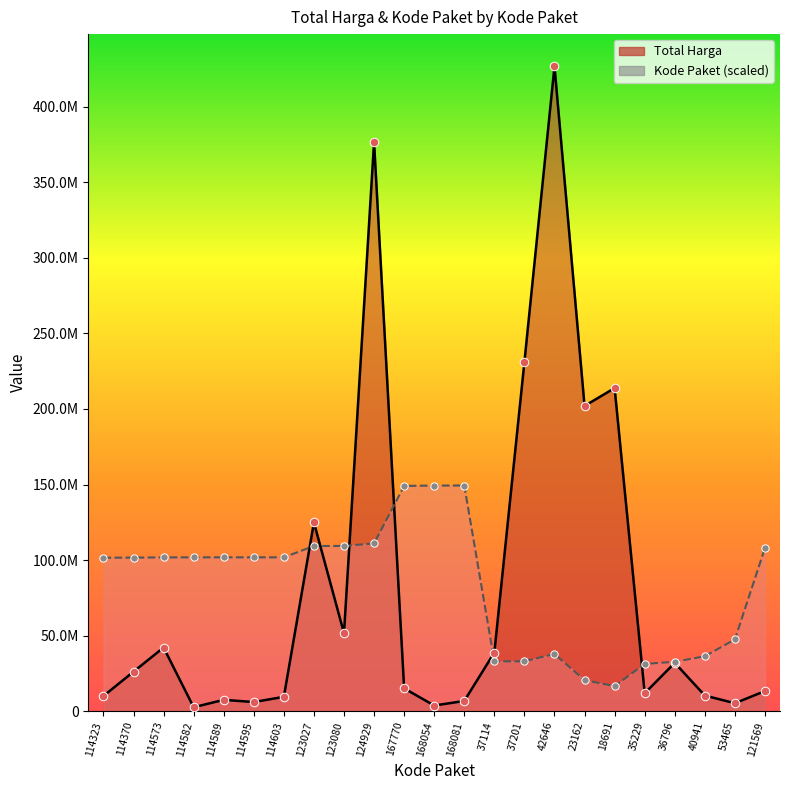

What are all the series names shown in the legend?

Total Harga, Kode Paket